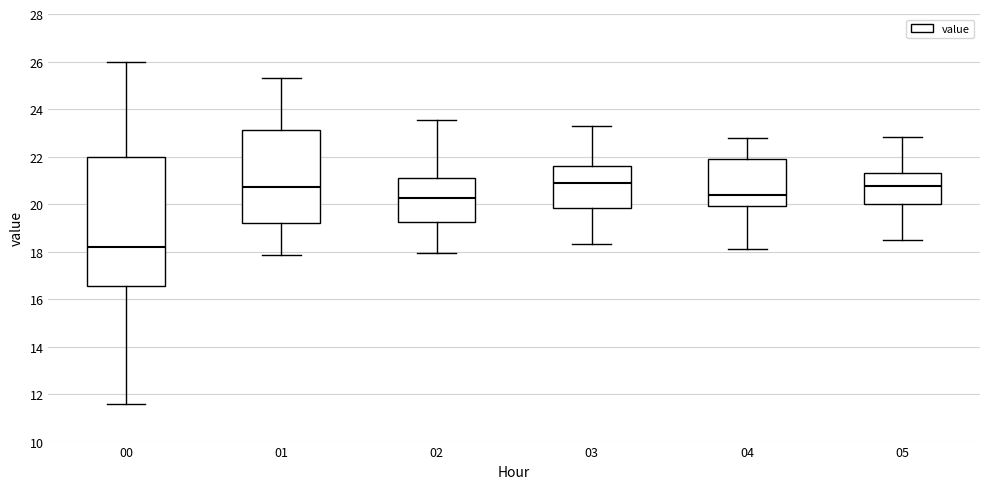

Reading left to right, transcribe this box plot: for each box, give where its median line is, the range the box spans, and where its two whiskers end, as read against the y-axis. The values are not printed on the chart, so give them approximately, as read against the axis.

00: median 18.2, box 16.6 to 22.0, whiskers 11.6 to 26.0
01: median 20.8, box 19.2 to 23.2, whiskers 17.8 to 25.4
02: median 20.2, box 19.2 to 21.2, whiskers 18.0 to 23.6
03: median 20.8, box 19.8 to 21.6, whiskers 18.4 to 23.4
04: median 20.4, box 19.8 to 22.0, whiskers 18.2 to 22.8
05: median 20.8, box 20.0 to 21.4, whiskers 18.6 to 22.8